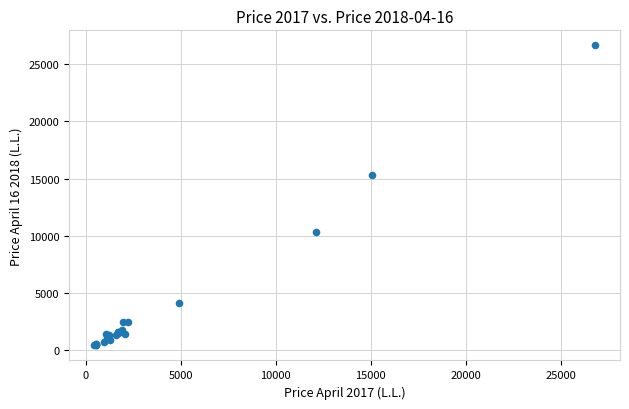

What Y value in the scatter plot is closest to 13521?

15335.4